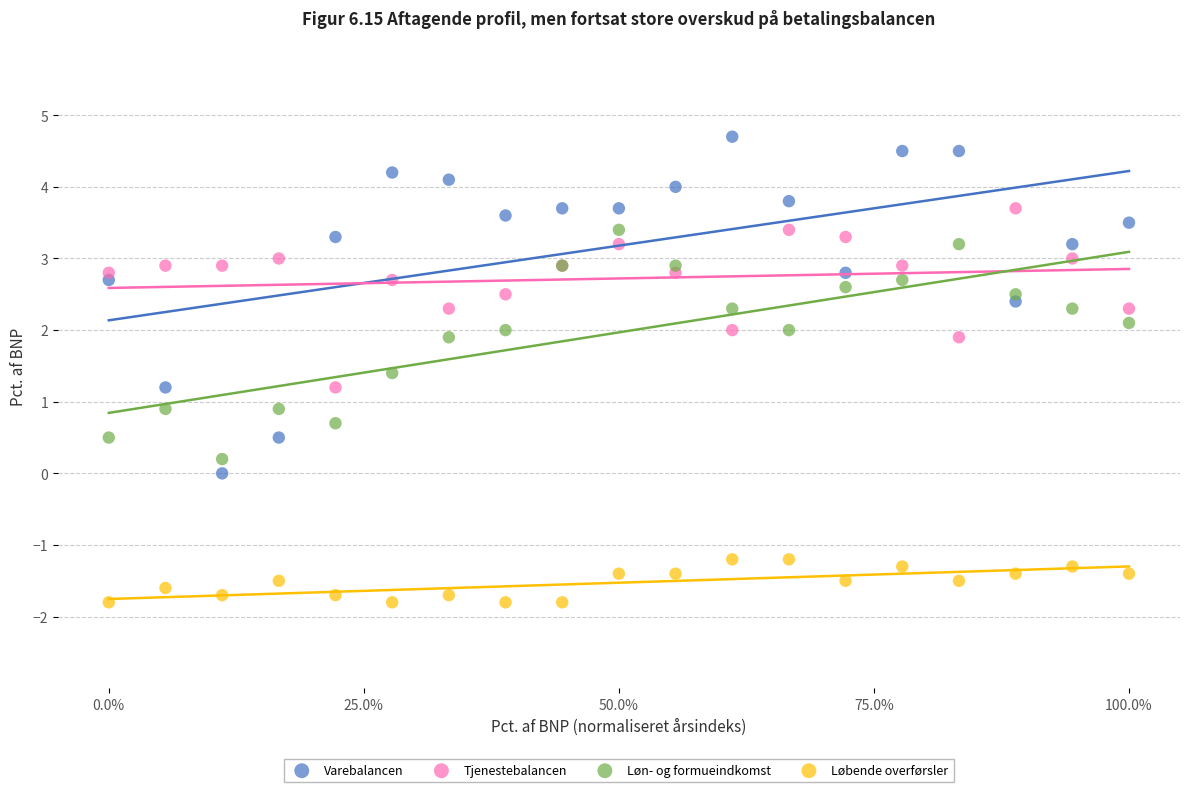

What is the X range (max minus min) for the scatter plot?

1.0